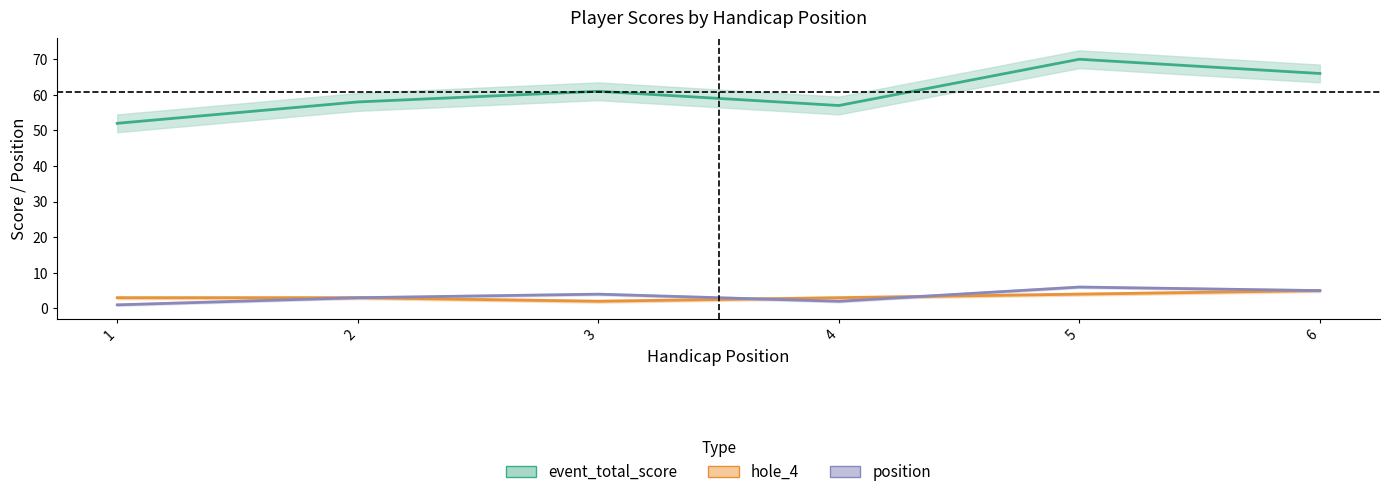

Between 3 and 6, which series saw the biggest shift?

event_total_score